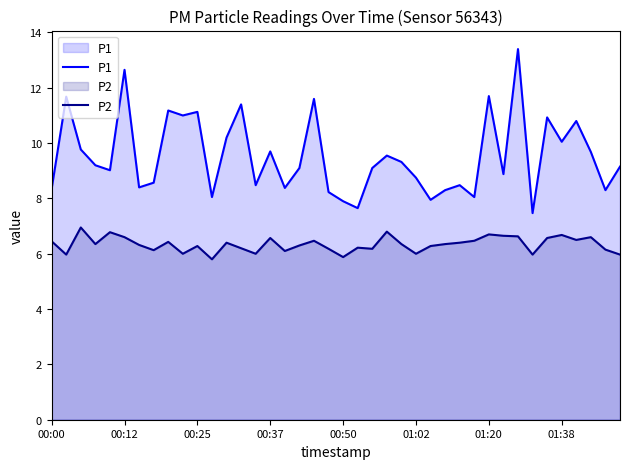

True or false: P1 and P2 cross at least once.

False